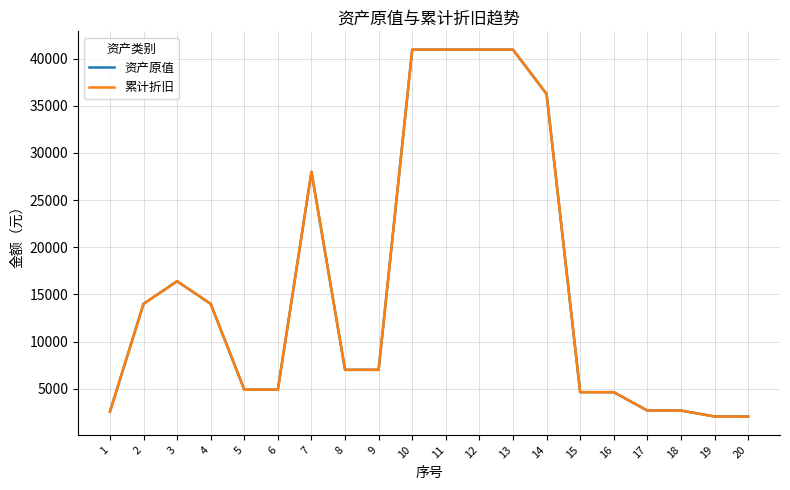

What is the approximate value of 资产原值 at 19?

2060.0